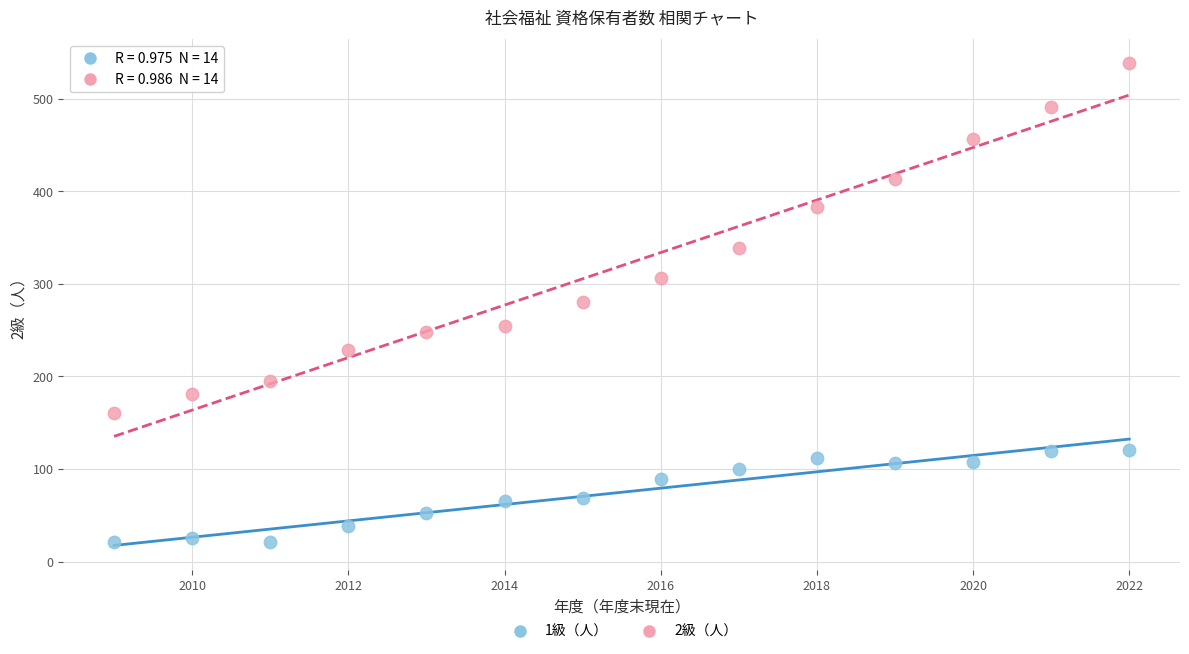

Across all data points, what is the range of Y values (max minus min)?

517